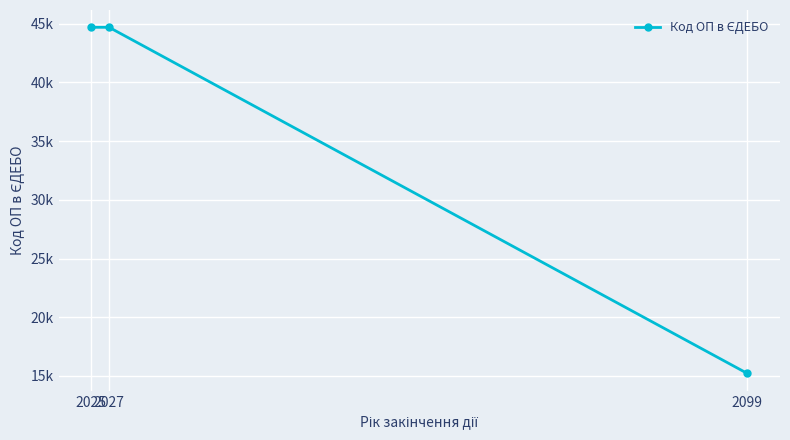

List the labels in order of value, largest first.

2025, 2027, 2099